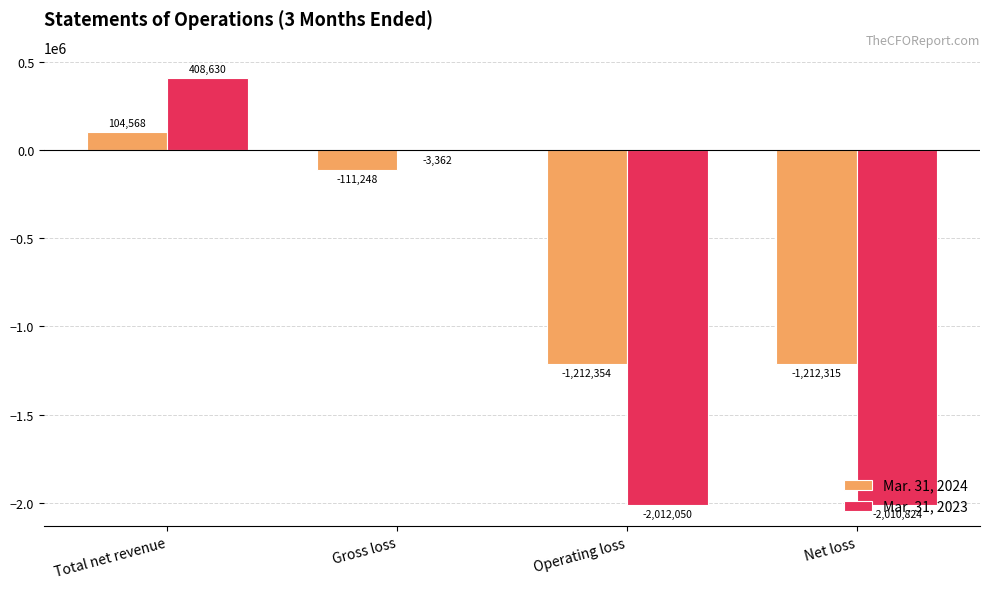

What is the sum of the Mar. 31, 2024 values at Operating loss and Net loss?

-2424669